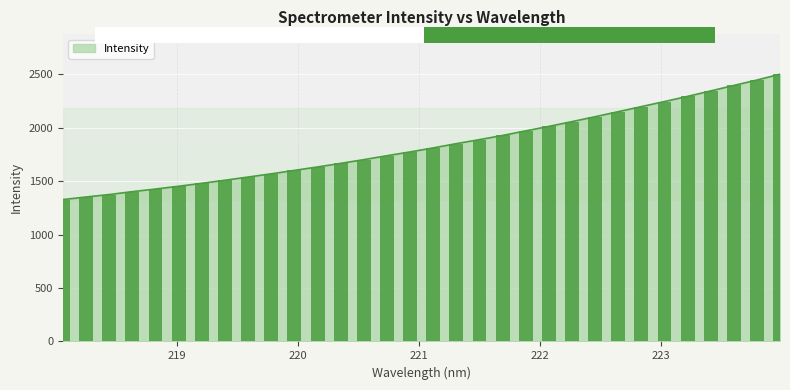

What is the minimum value shown in the chart?

1328.3